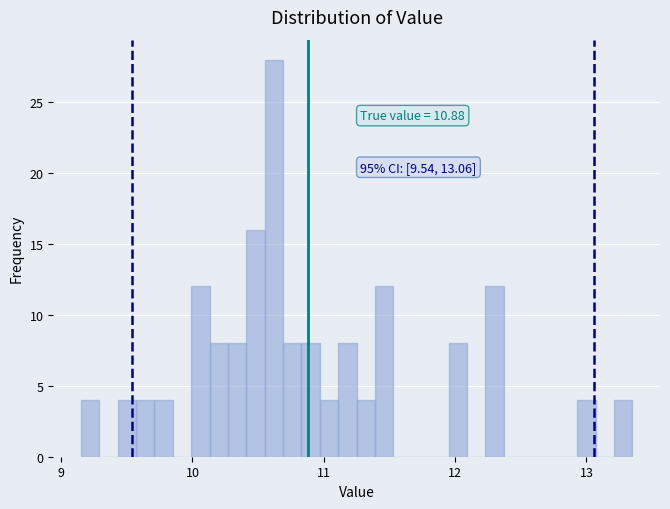

Read against the x-axis, roughly where is the centre of the tallest bar?

10.6